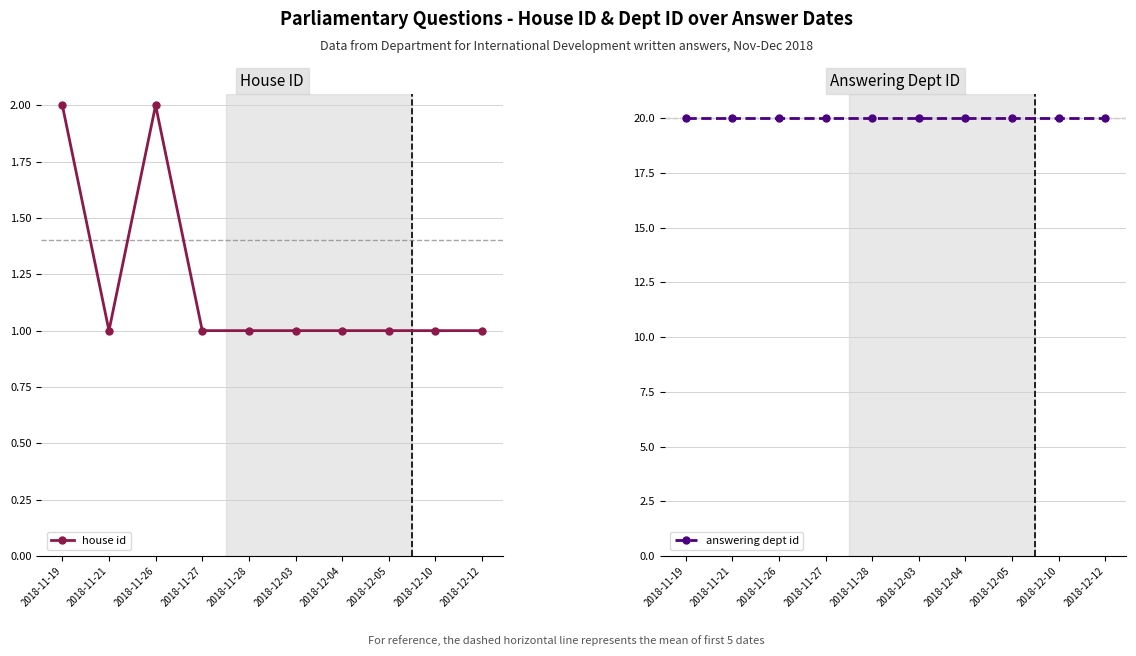

Reading left to right, what are all the values shown in this chart?

house id: 2018-11-19=2	2018-11-21=1	2018-11-26=2	2018-11-27=1	2018-11-28=1	2018-12-03=1	2018-12-04=1	2018-12-05=1	2018-12-10=1	2018-12-12=1
answering dept id: 2018-11-19=20	2018-11-21=20	2018-11-26=20	2018-11-27=20	2018-11-28=20	2018-12-03=20	2018-12-04=20	2018-12-05=20	2018-12-10=20	2018-12-12=20